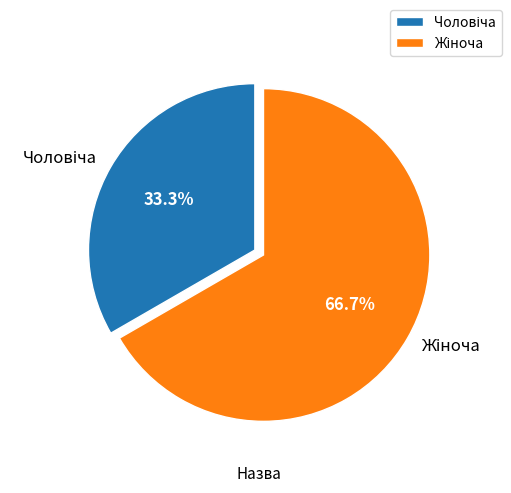

Is there a majority slice in this chart?

Yes